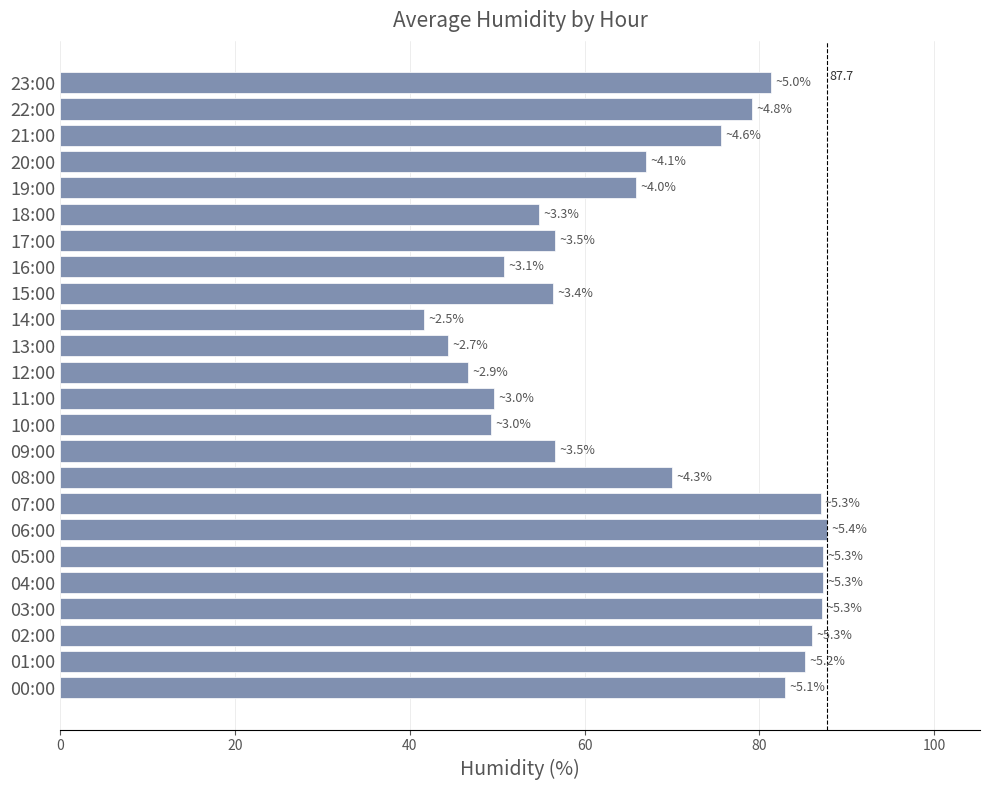

Which category has the lowest value across all series?

14:00